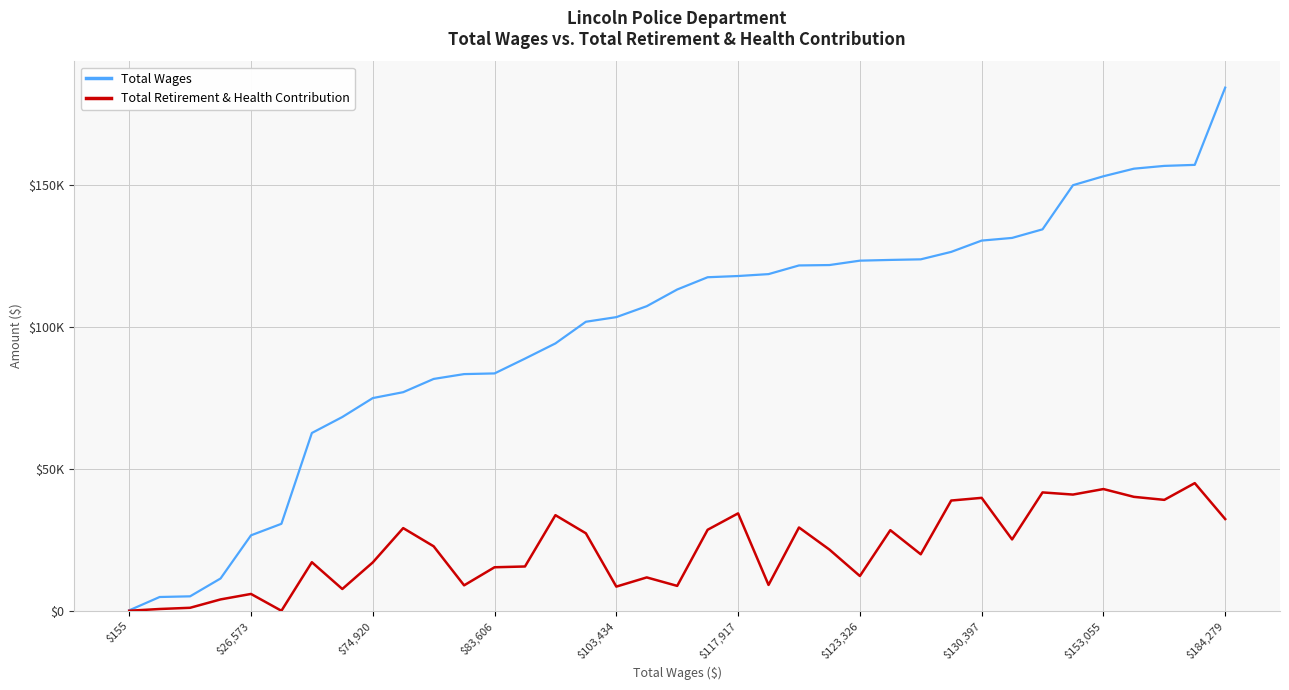

Does the chart display data point markers on the line(s)?

No